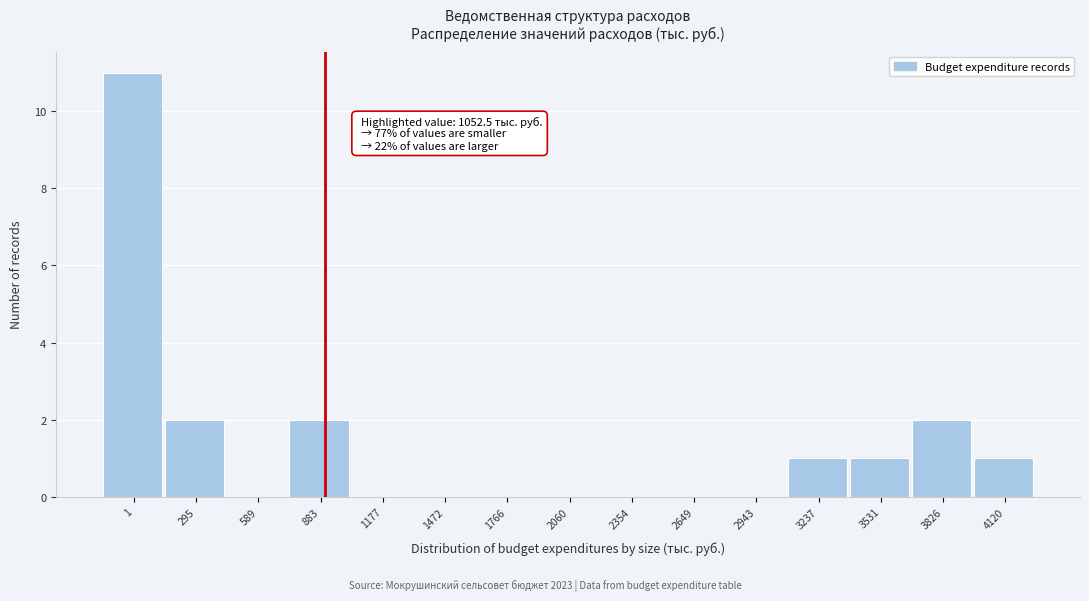

Reading left to right, what are all the values shown in this chart?

1=11	295=2	589=0	883=2	1177=0	1472=0	1766=0	2060=0	2354=0	2649=0	2943=0	3237=1	3531=1	3826=2	4120=1